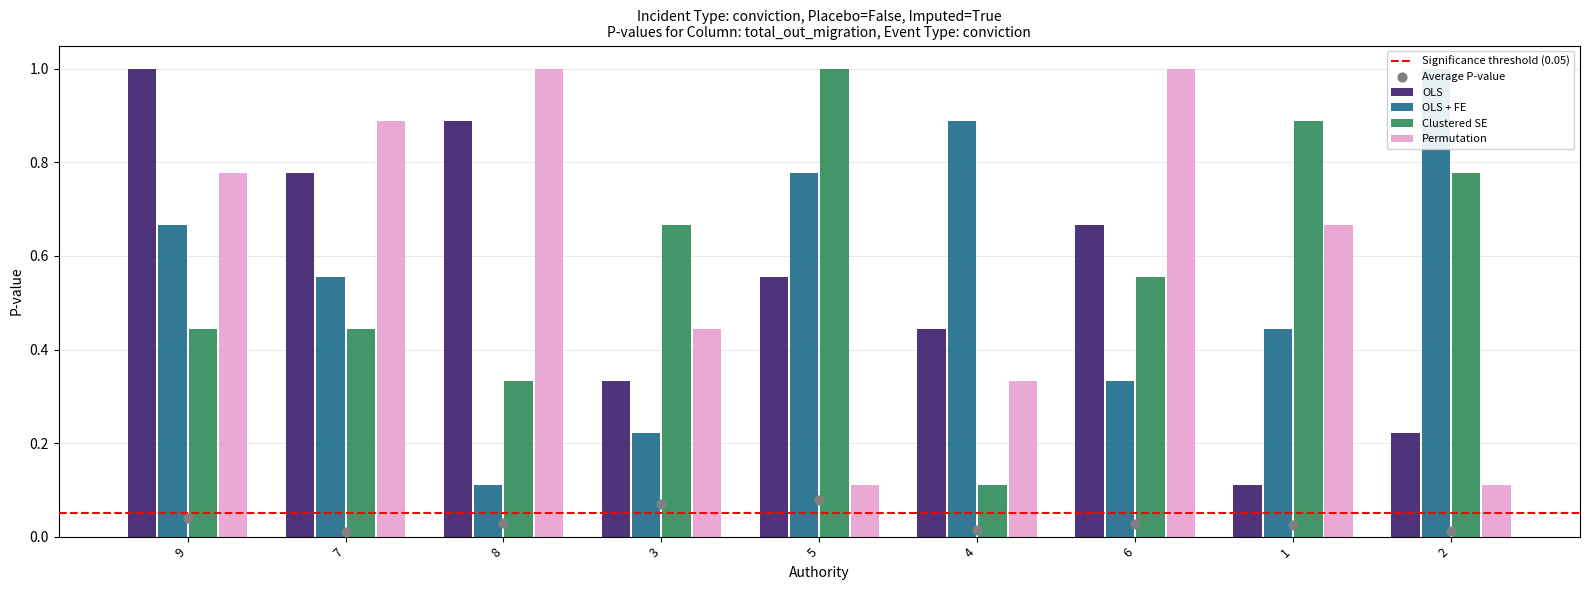

Which series has the widest spread of Y values?

OLS